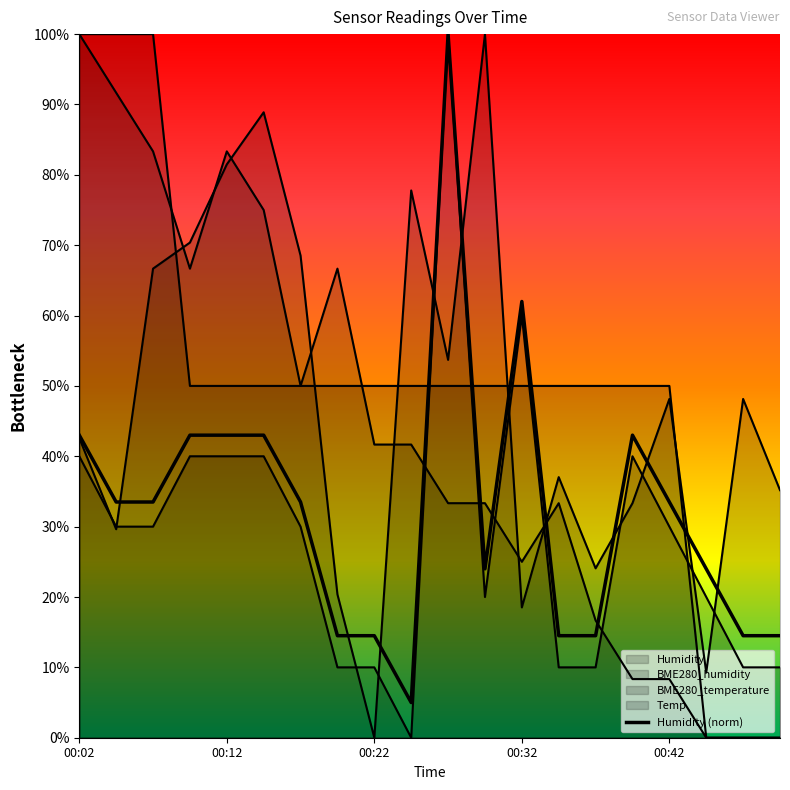

Is it true that BME280_humidity equals 68.5 at 00:17?

True